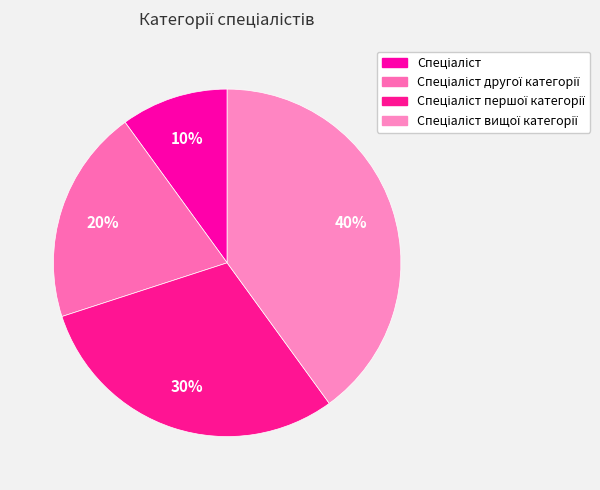

Count the number of slices in the pie.

4